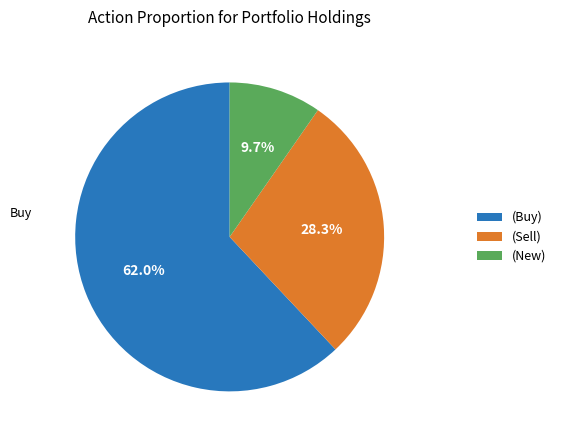

Between (New) and (Buy), which is larger?

(Buy)